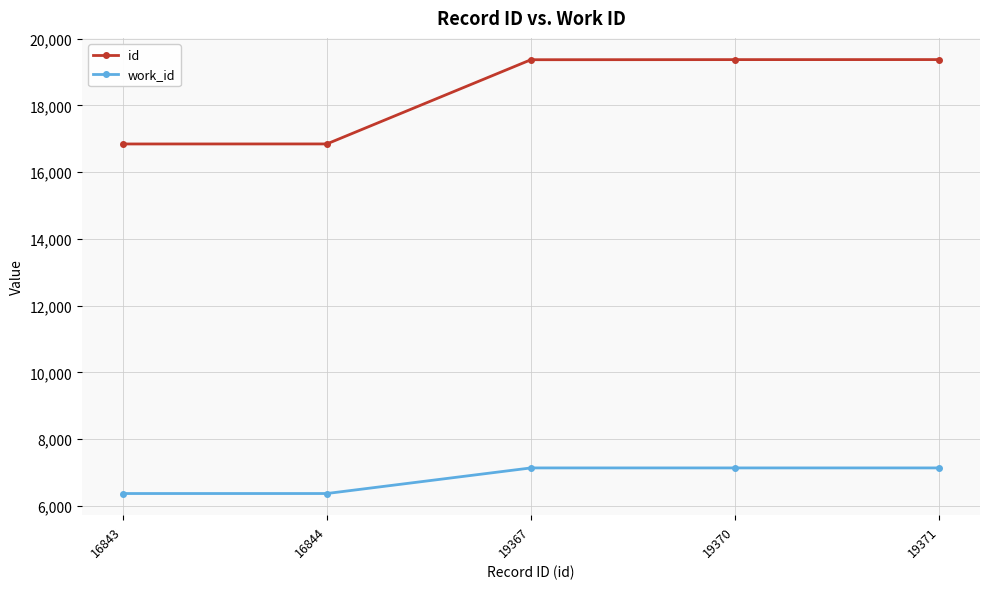

List the series in order of their peak value, lowest first.

work_id, id